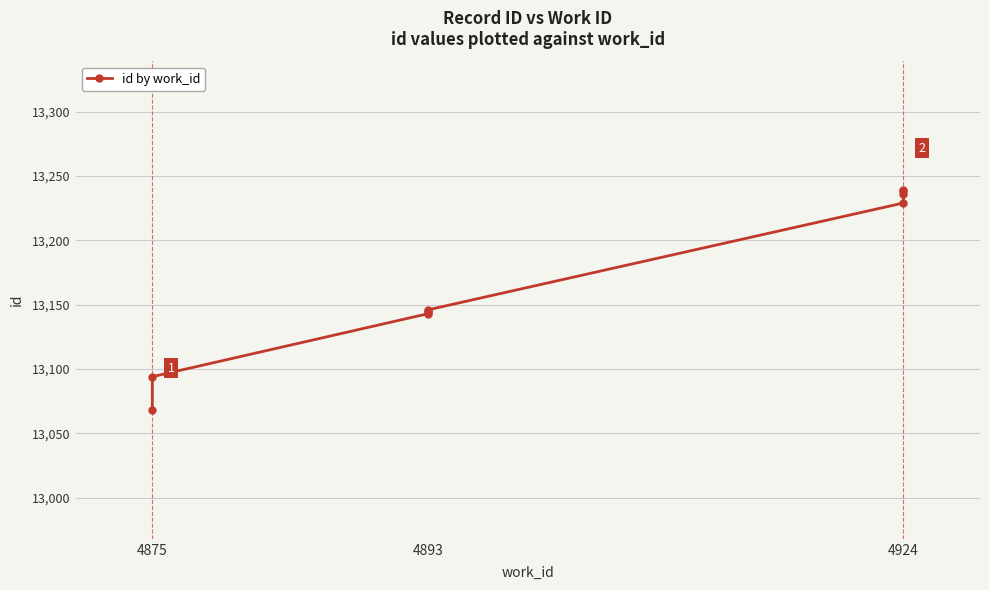

Reading left to right, list all the values displayed in this chart.

13068	13094	13143	13144	13145	13146	13229	13236	13238	13239